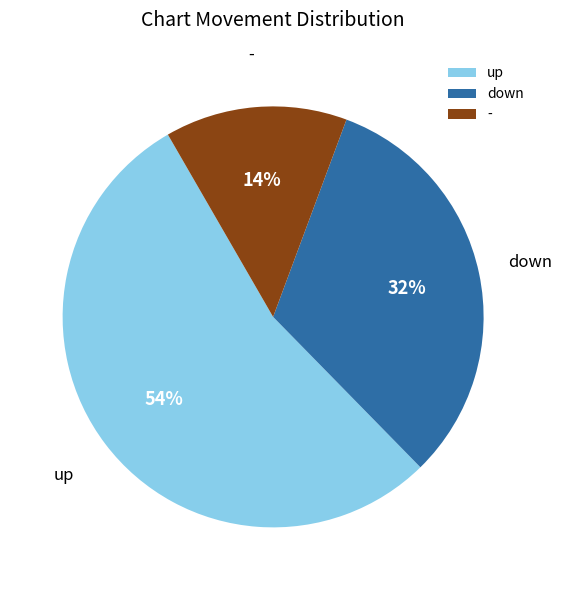

Is - the majority of the pie?

No